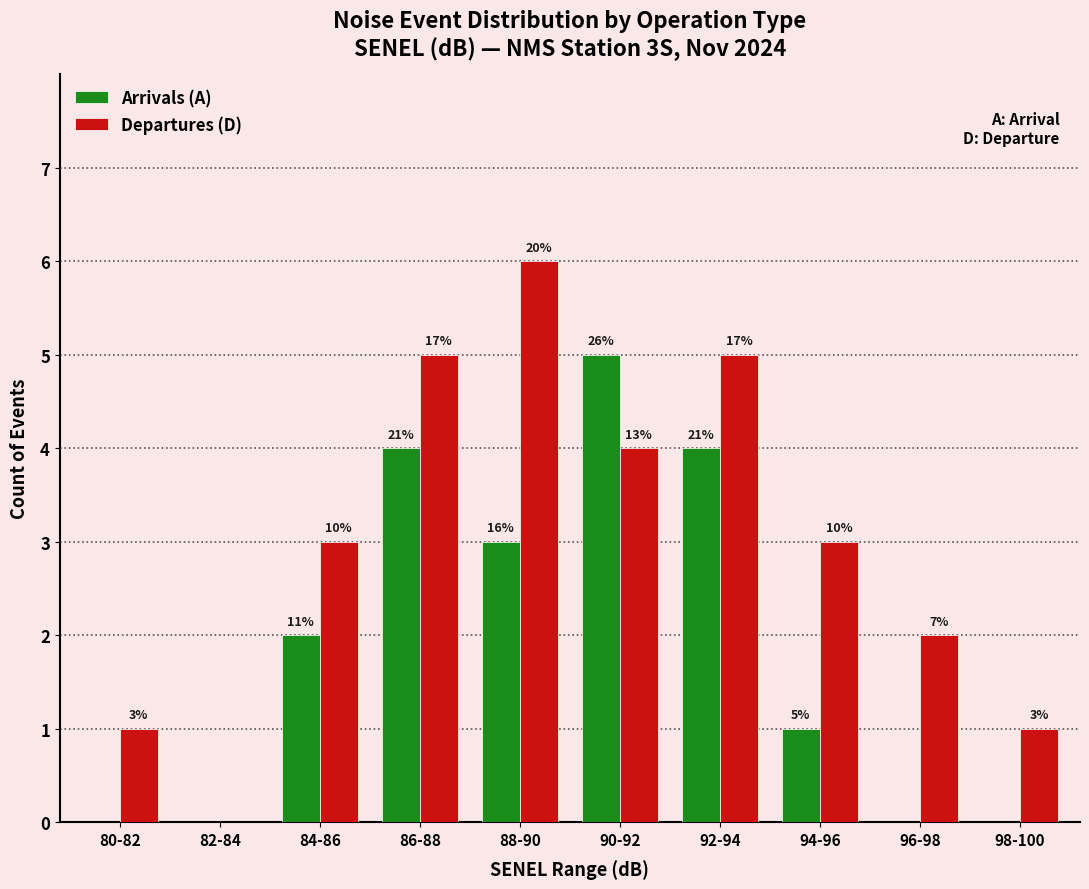

How many groups of bars are there?

10